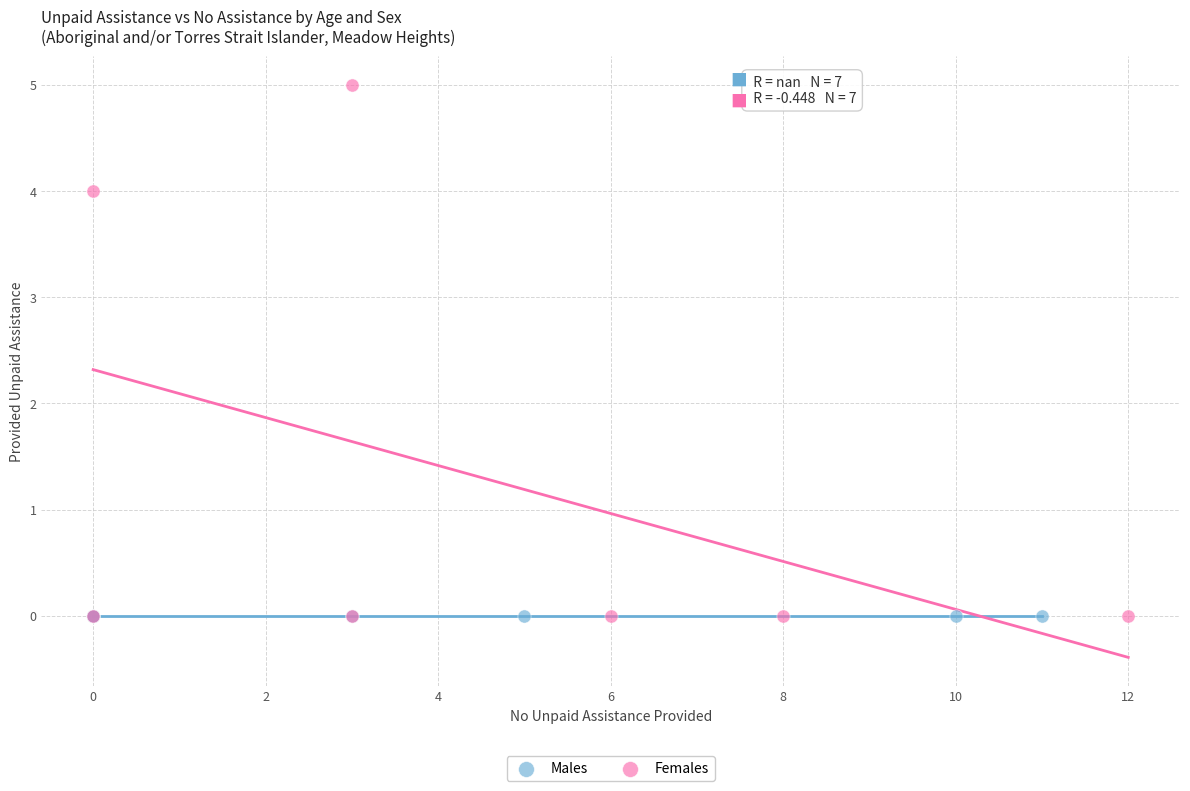

Which series reaches the maximum Y coordinate?

Females